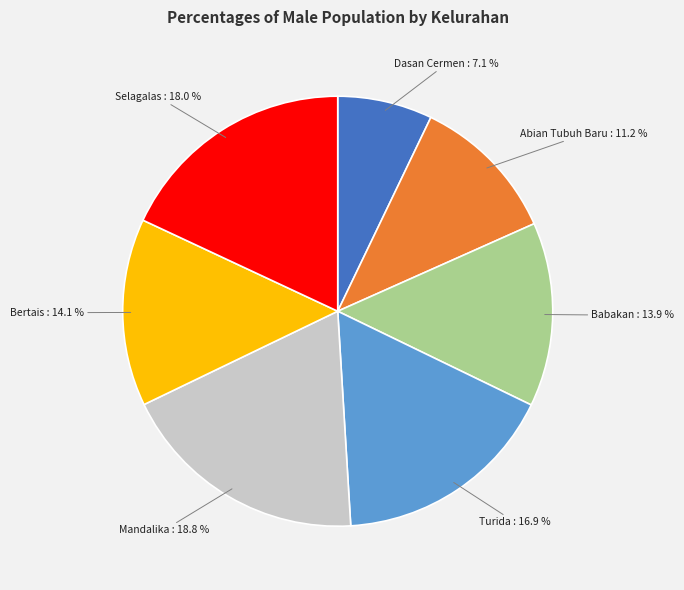

Is there any slice that represents more than half of the pie?

No